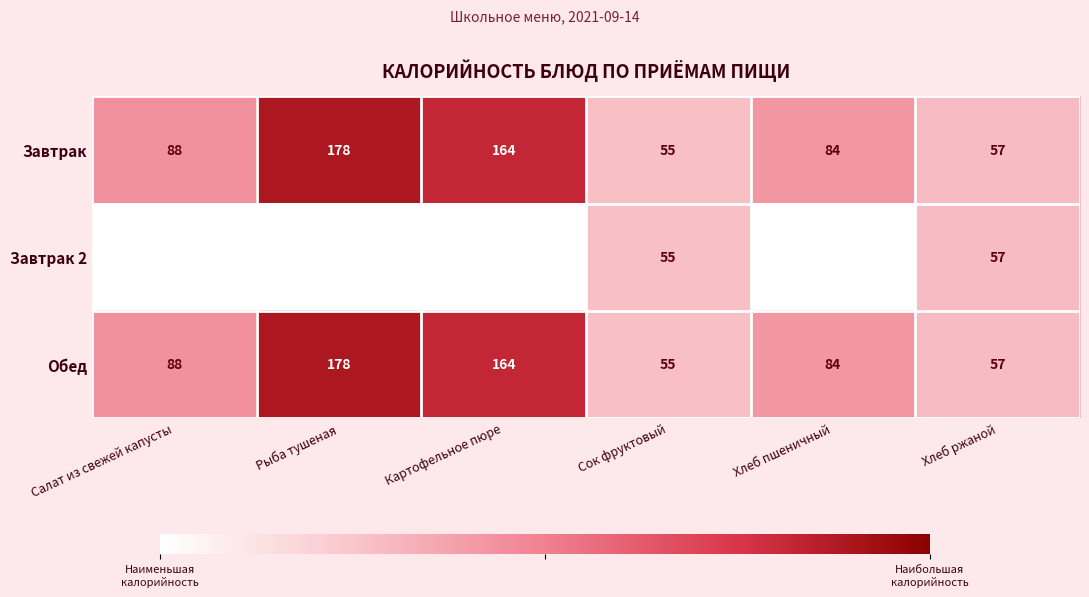

At which label is Завтрак closest to 116?

Салат из свежей капусты